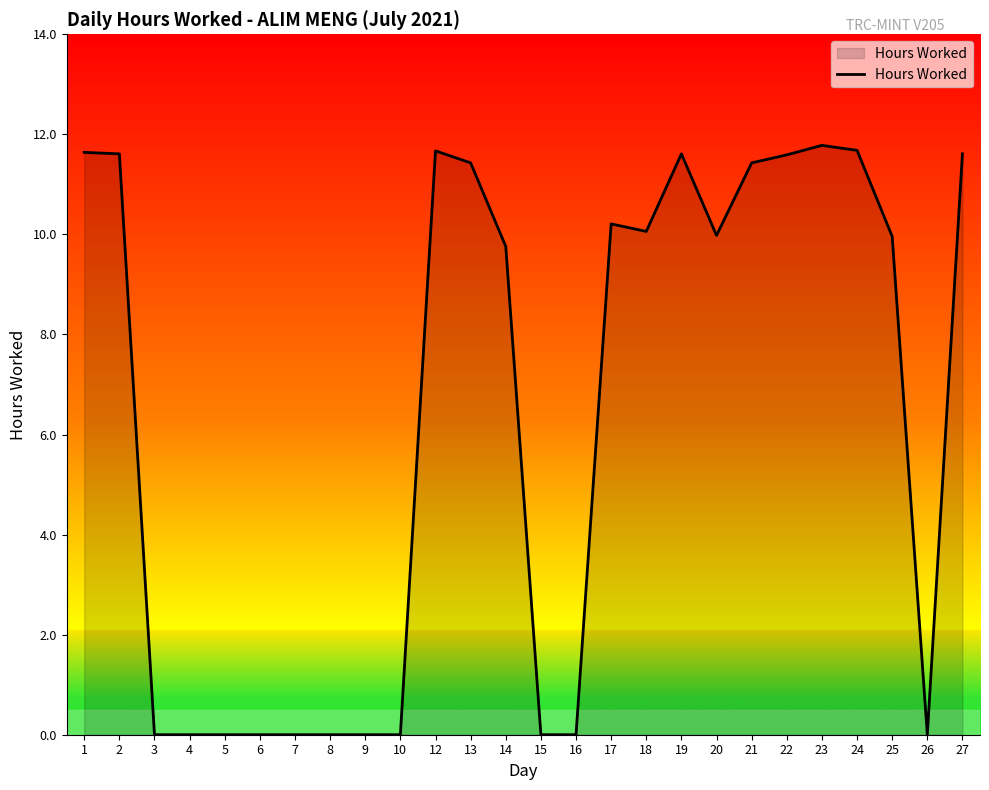

What is the greatest value displayed?

11.8